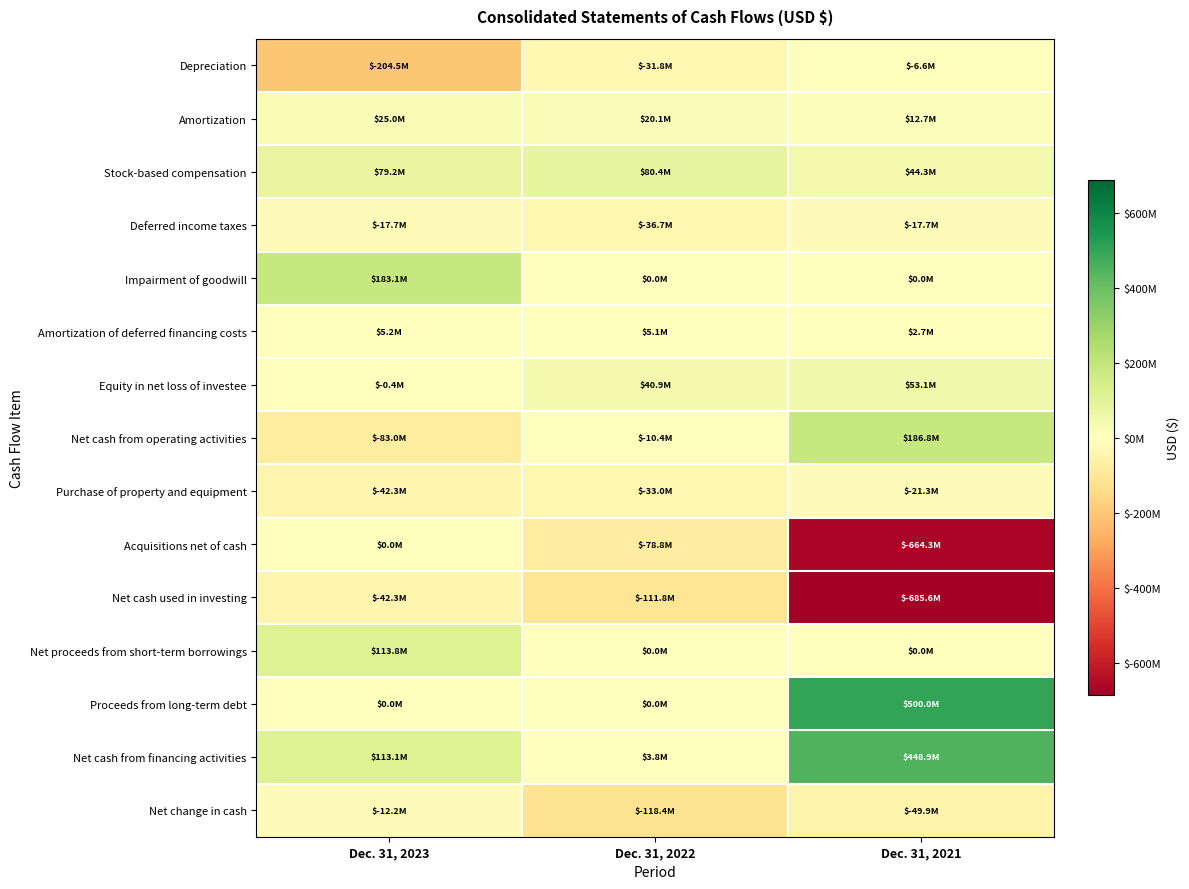

Which label corresponds to the smallest value in the chart?

Dec. 31, 2021